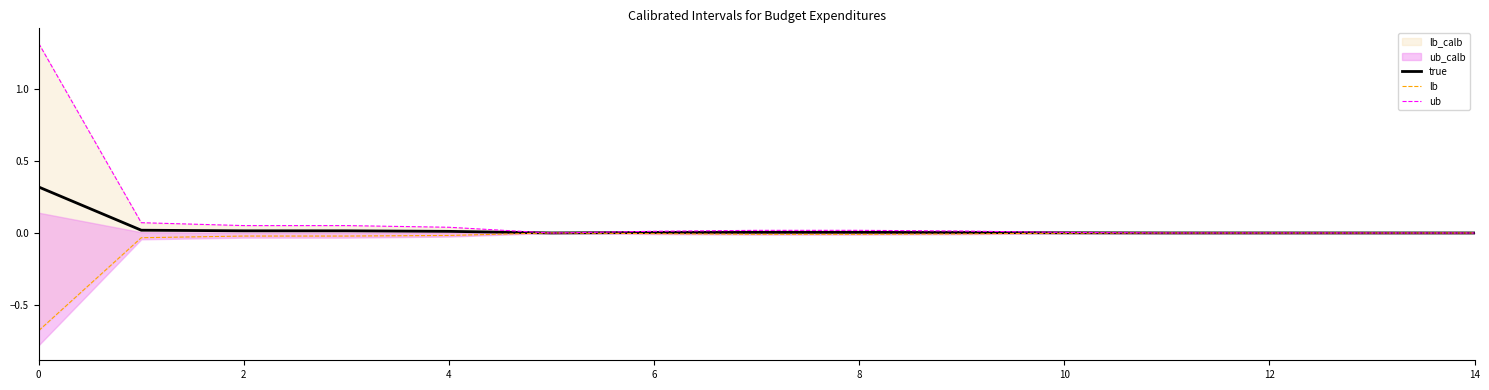

True or false: true and lb cross at least once.

True